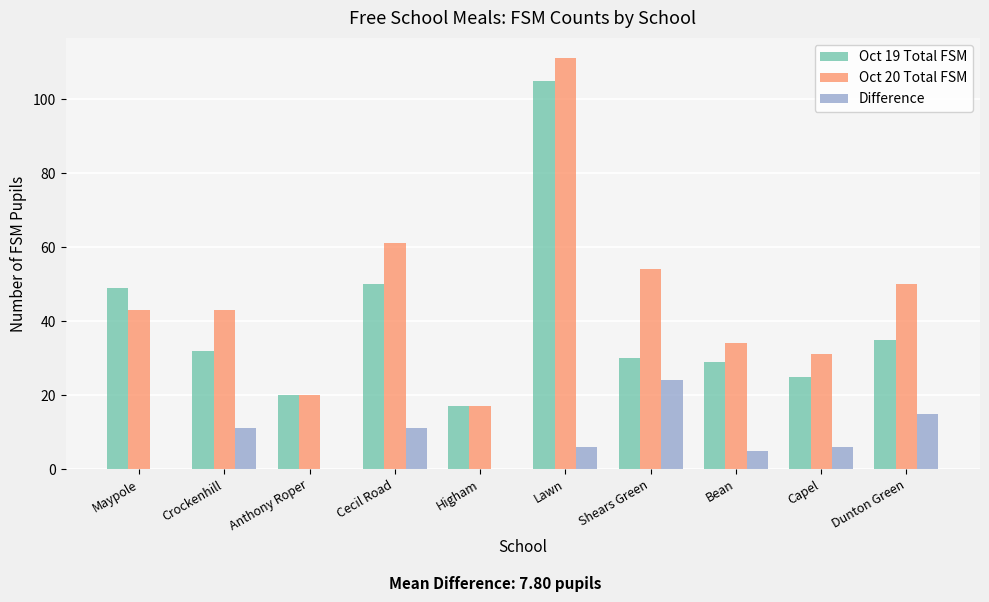

Is it true that Oct 19 Total FSM equals 29 at Bean?

True